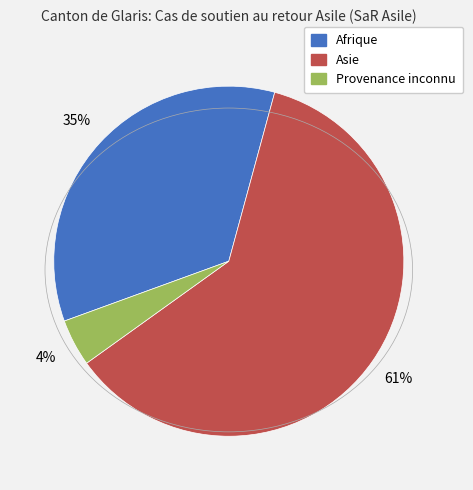

How many slices are in this pie chart?

3